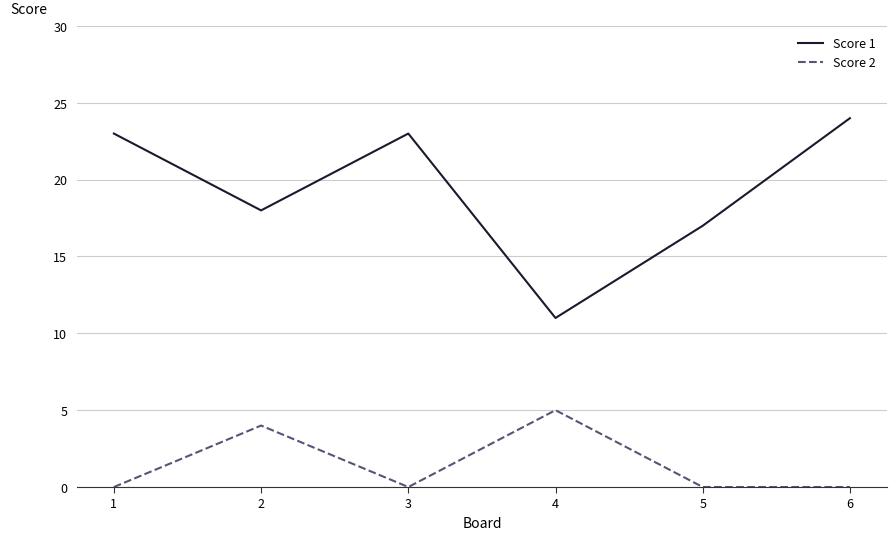

How many interior local valleys does the Score 1 series have?

2